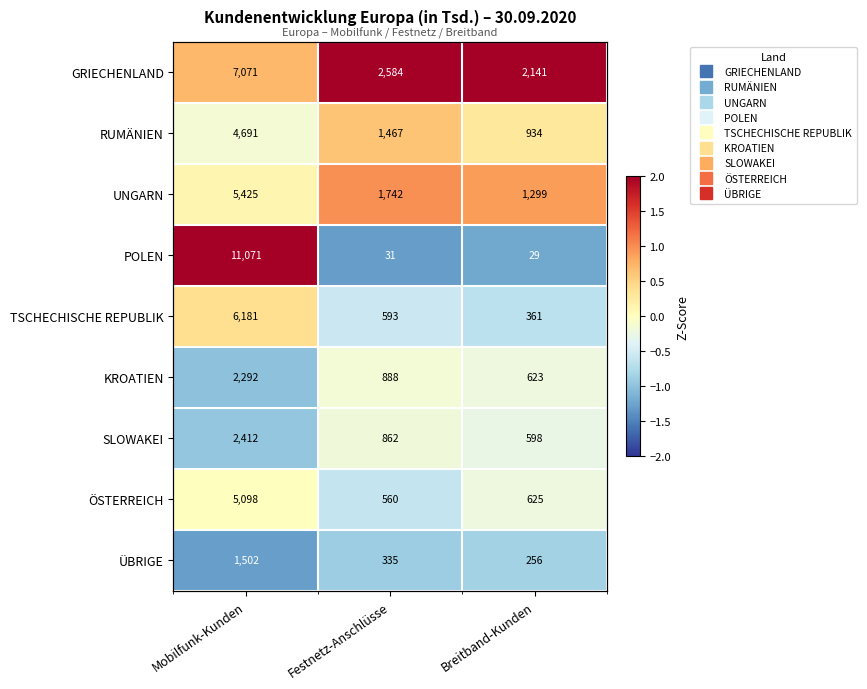

Is the value of ÜBRIGE at Breitband-Kunden greater than the value of RUMÄNIEN at Breitband-Kunden?

No